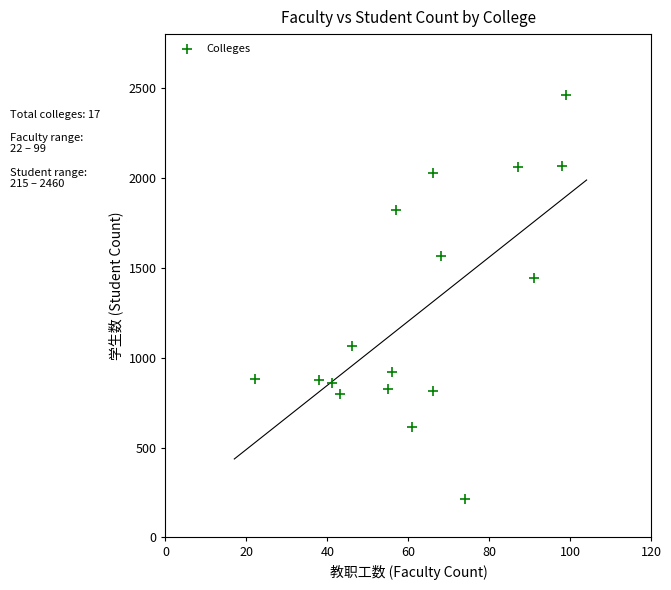

What Y value in the scatter plot is closest to 1337?

1441